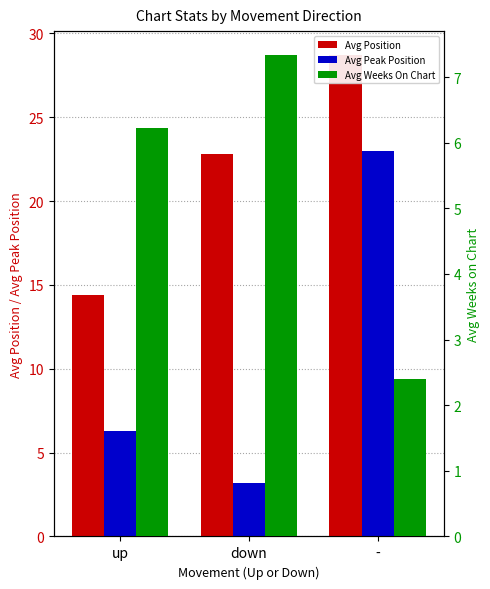

What is the value of the Avg Weeks On Chart bar at the 1st from the left?

6.2